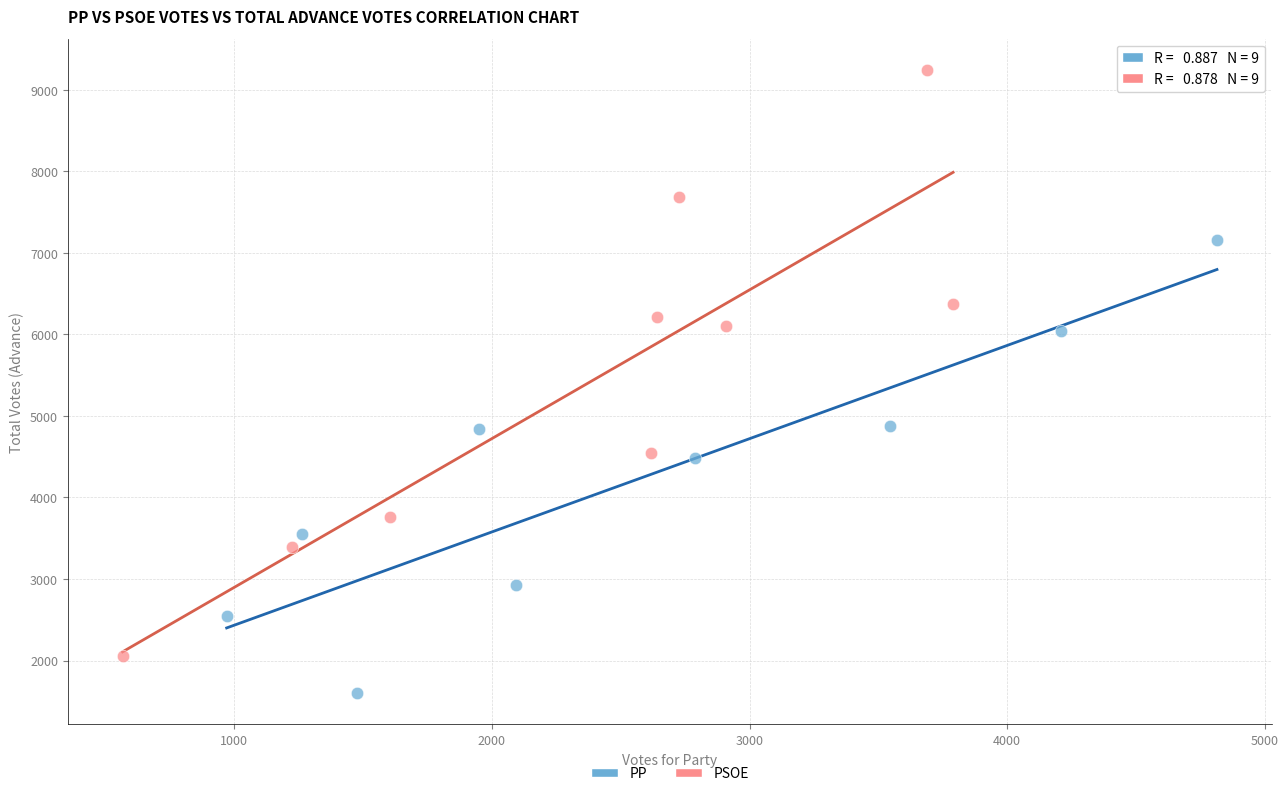

Which series has the widest spread of Y values?

PSOE